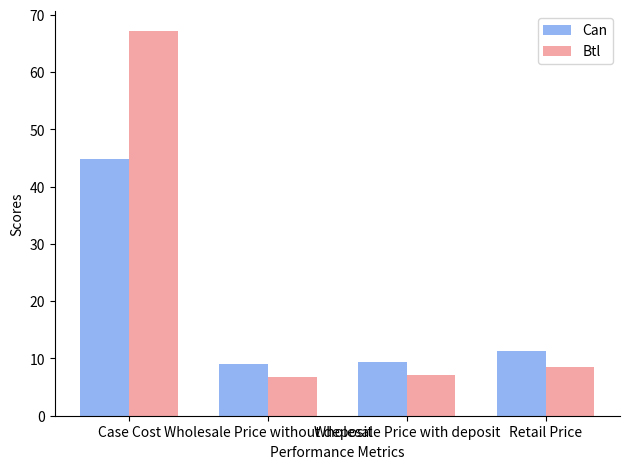

Which series has the largest total across all categories?

Btl